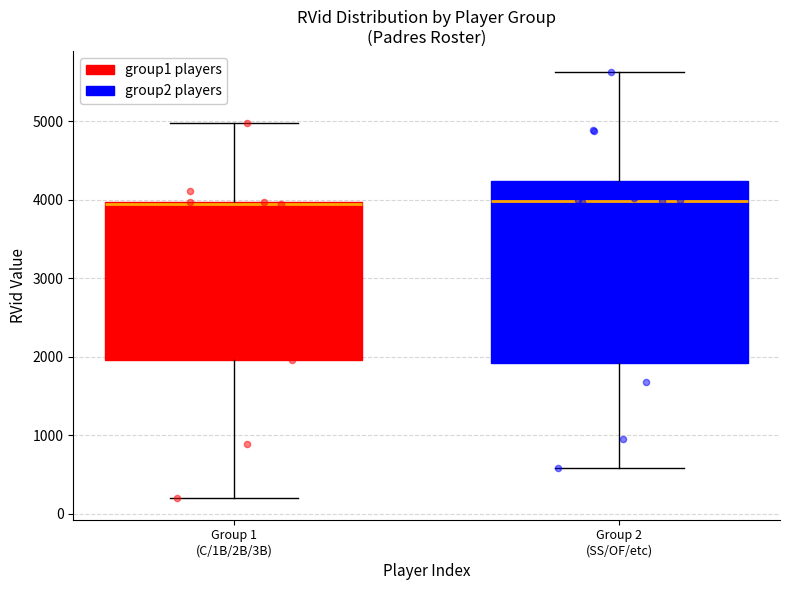

Which box is the tallest, from its lower edge to its upper edge?

Group 2 (SS/OF/etc)